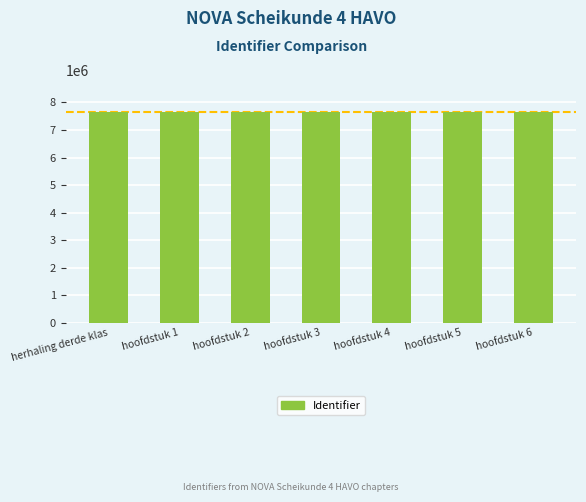

Approximately how many times larger is the value at herhaling derde klas compared to hoofdstuk 4?

1.0